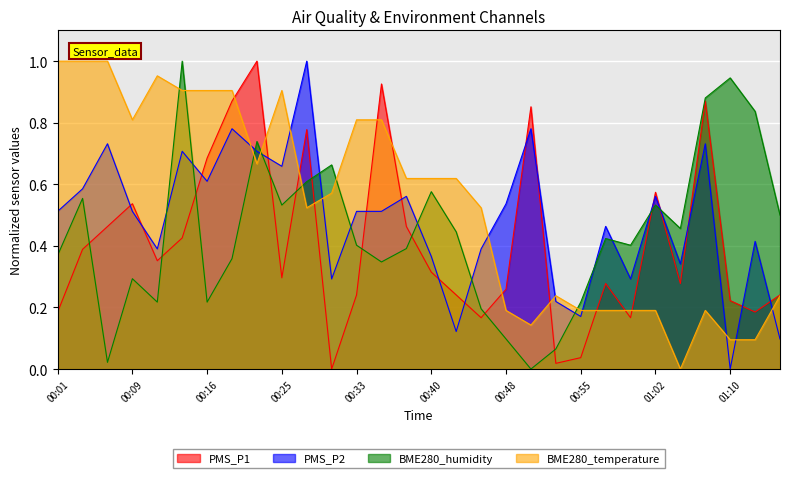

Reading left to right, list all the values displayed in this chart.

PMS_P1: 0.2	0.4	0.5	0.5	0.4	0.4	0.7	0.9	1.0	0.3	0.8	0.0	0.2	0.9	0.5	0.3	0.2	0.2	0.3	0.9	0.0	0.0	0.3	0.2	0.6	0.3	0.9	0.2	0.2	0.2
PMS_P2: 0.5	0.6	0.7	0.5	0.4	0.7	0.6	0.8	0.7	0.7	1.0	0.3	0.5	0.5	0.6	0.4	0.1	0.4	0.5	0.8	0.2	0.2	0.5	0.3	0.6	0.3	0.7	0.0	0.4	0.1
BME280_humidity: 0.4	0.6	0.0	0.3	0.2	1.0	0.2	0.4	0.7	0.5	0.6	0.7	0.4	0.3	0.4	0.6	0.4	0.2	0.1	0.0	0.1	0.2	0.4	0.4	0.5	0.5	0.9	0.9	0.8	0.5
BME280_temperature: 1.0	1.0	1.0	0.8	1.0	0.9	0.9	0.9	0.7	0.9	0.5	0.6	0.8	0.8	0.6	0.6	0.6	0.5	0.2	0.1	0.2	0.2	0.2	0.2	0.2	0.0	0.2	0.1	0.1	0.2